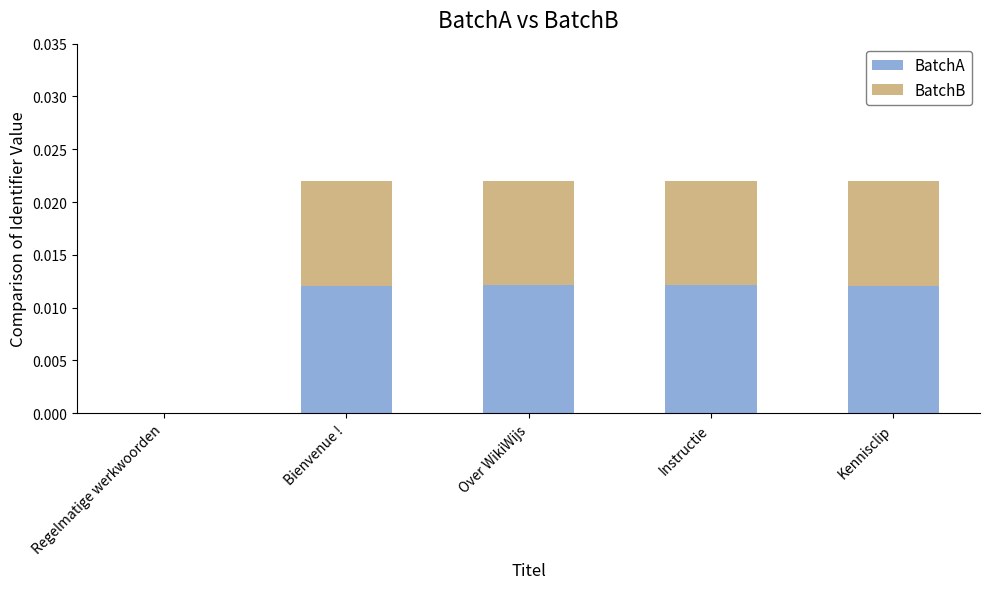

How many data points in BatchA are above 0?

4